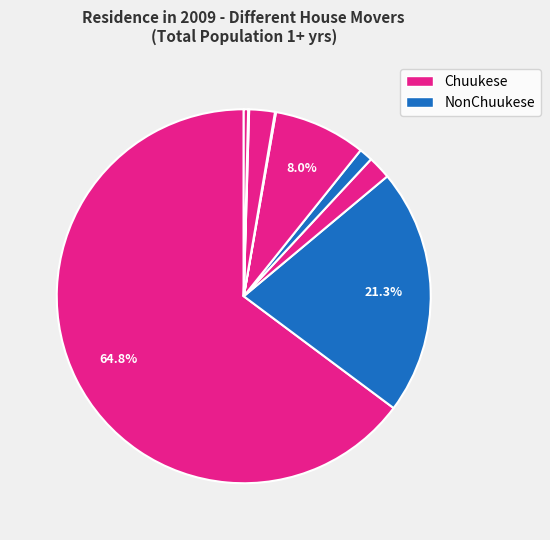

How many slices are in this pie chart?

9